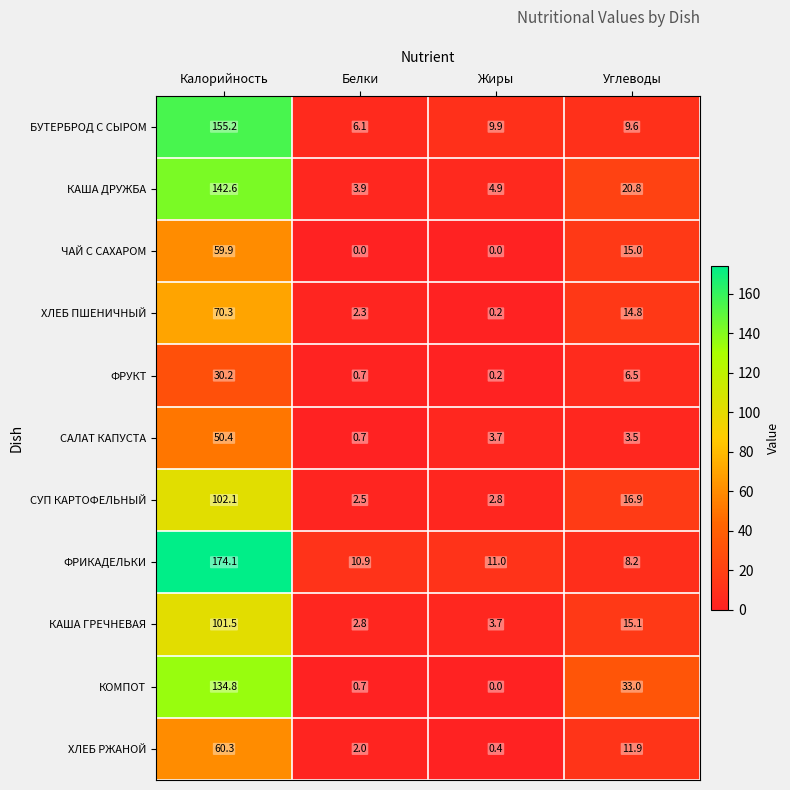

Count the number of data series in this chart.

11